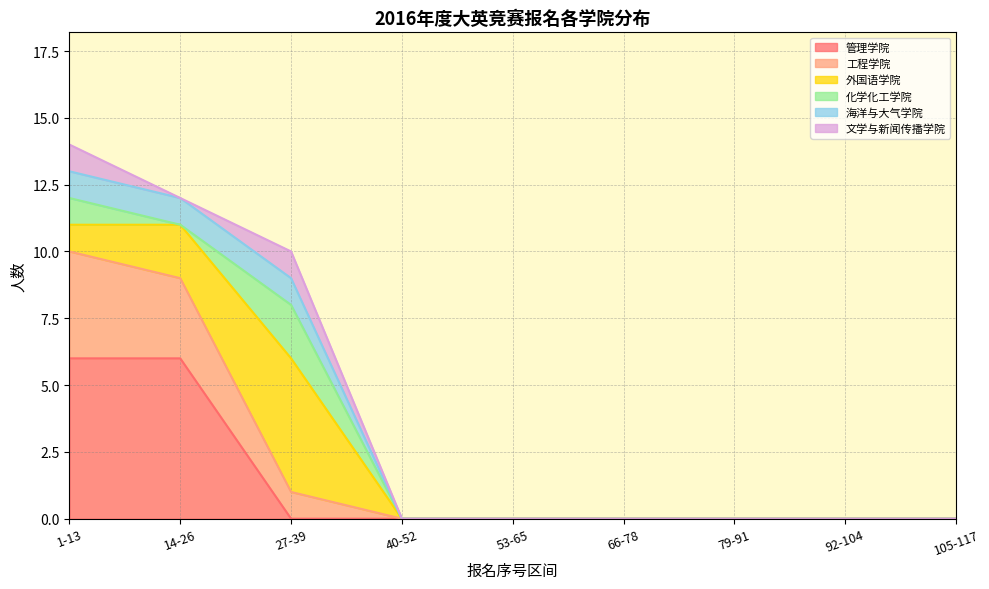

True or false: 管理学院 has a value of 6 at 1-13.

True